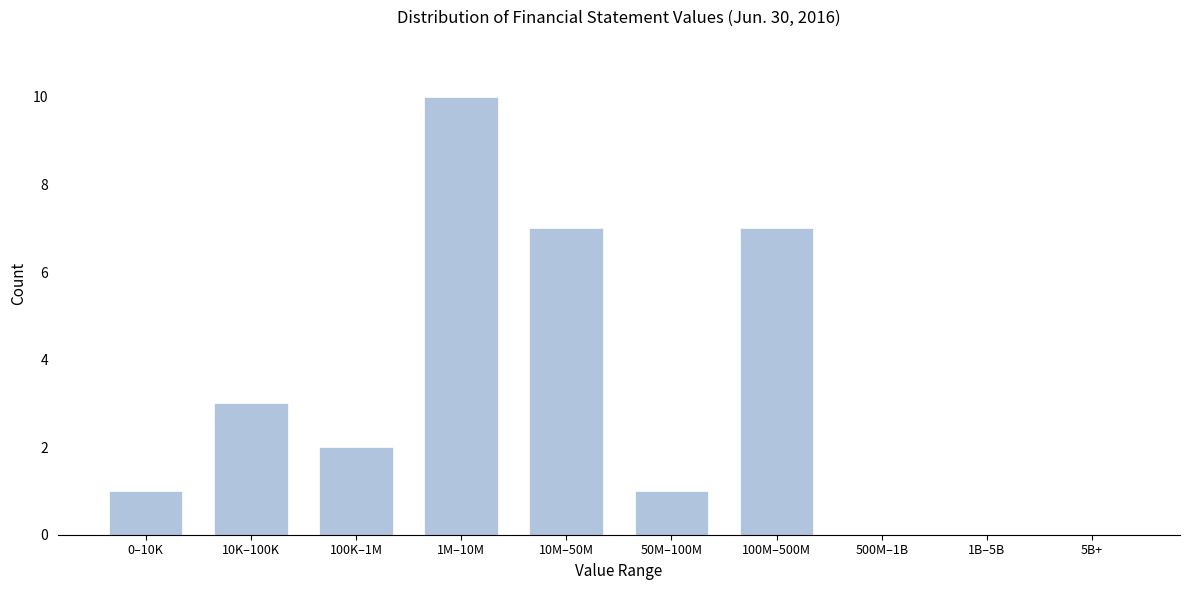

Reading left to right, transcribe all the data shown in this chart.

0–10K=1	10K–100K=3	100K–1M=2	1M–10M=10	10M–50M=7	50M–100M=1	100M–500M=7	500M–1B=0	1B–5B=0	5B+=0